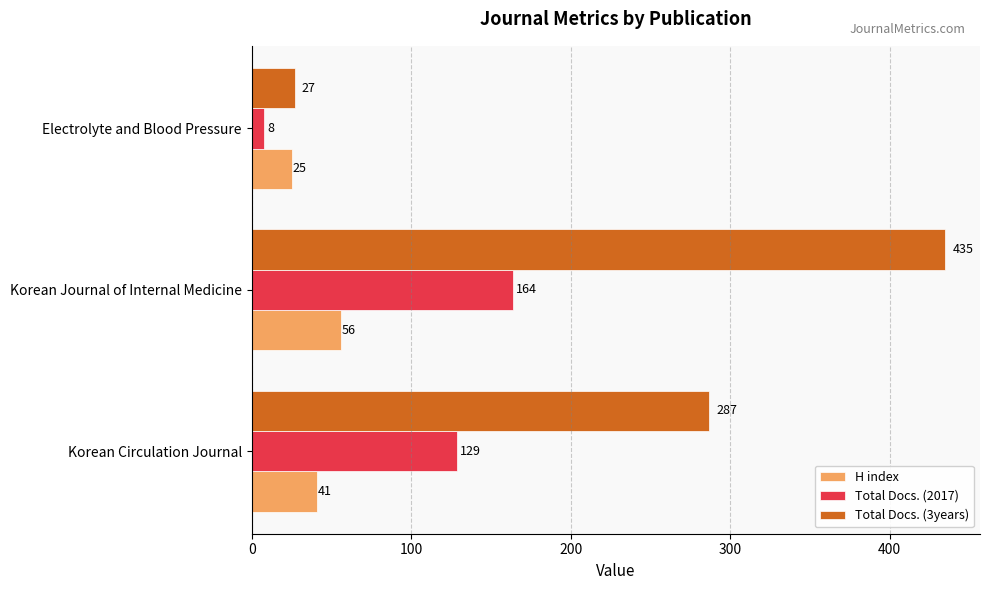

What is the difference between the Total Docs. (3years) values at Electrolyte and Blood Pressure and Korean Journal of Internal Medicine?

408